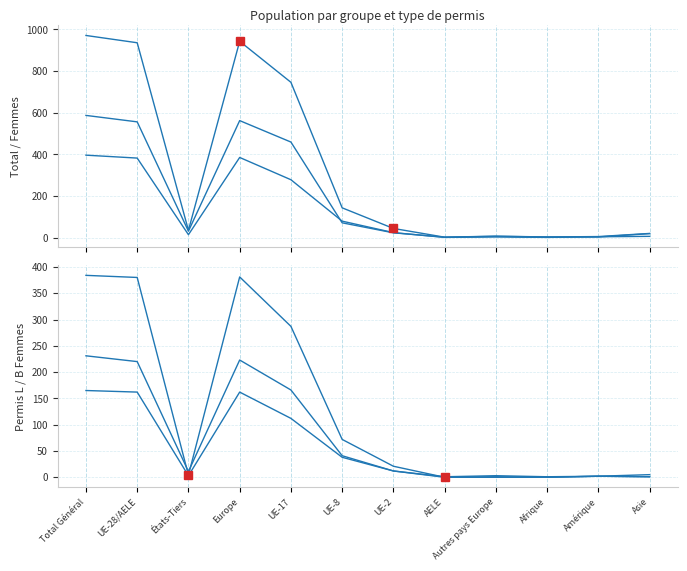

How many lines are shown in the chart?

6